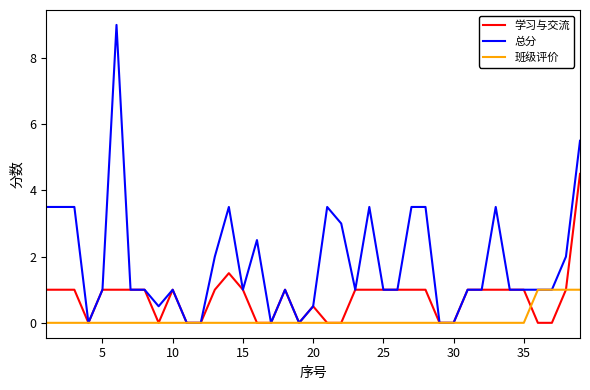

What is the maximum value for 学习与交流?

4.5